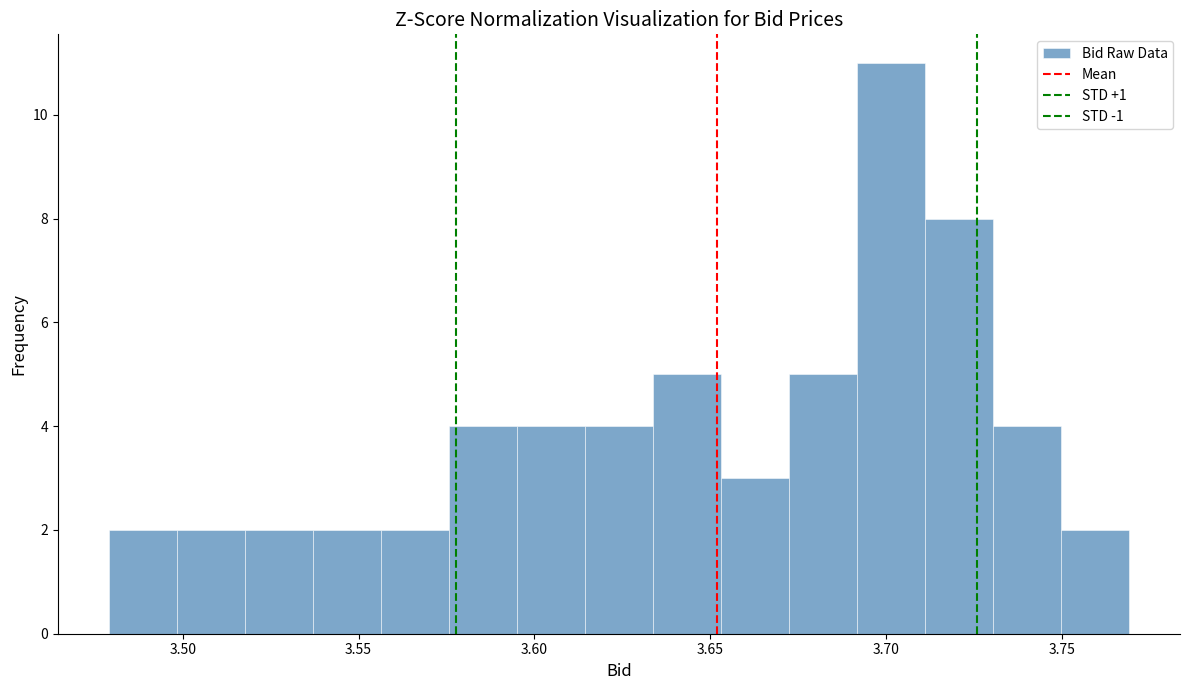

Read against the x-axis, roughly where is the centre of the tallest bar?

3.700